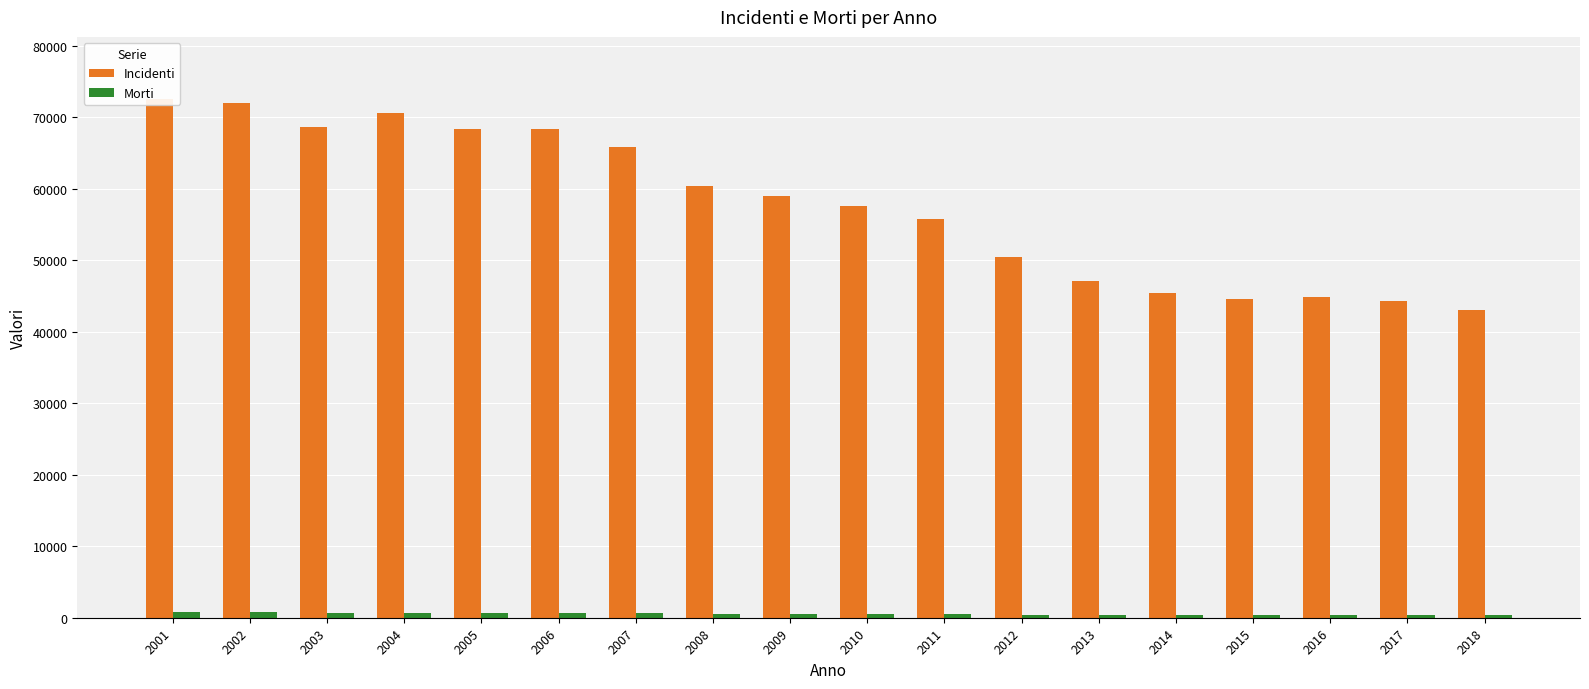

What is the difference between the highest and lowest values at 2002?

71165